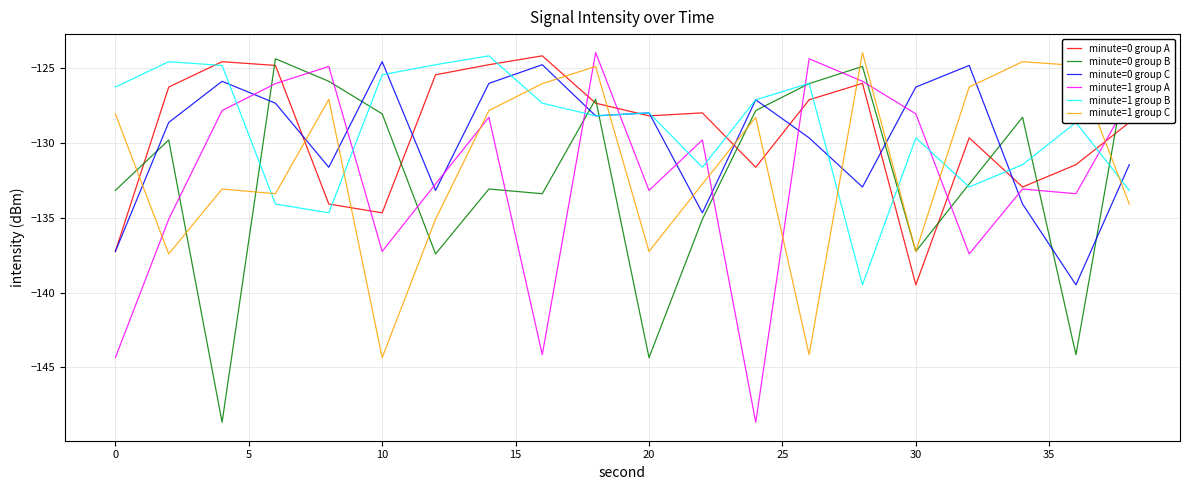

Does the chart have visible grid lines?

Yes